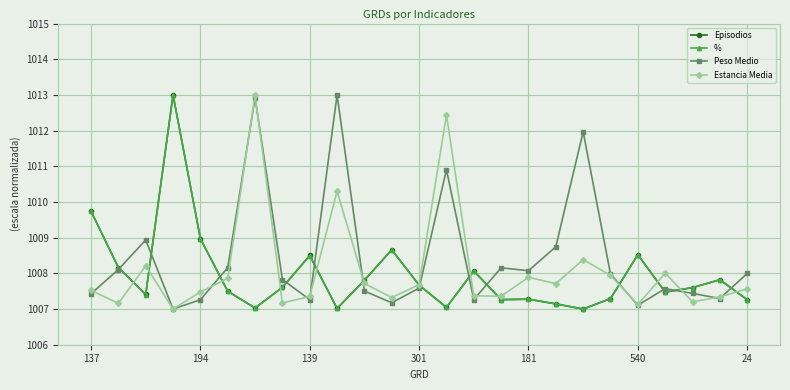

What is the lowest value of the % series?

1007.0